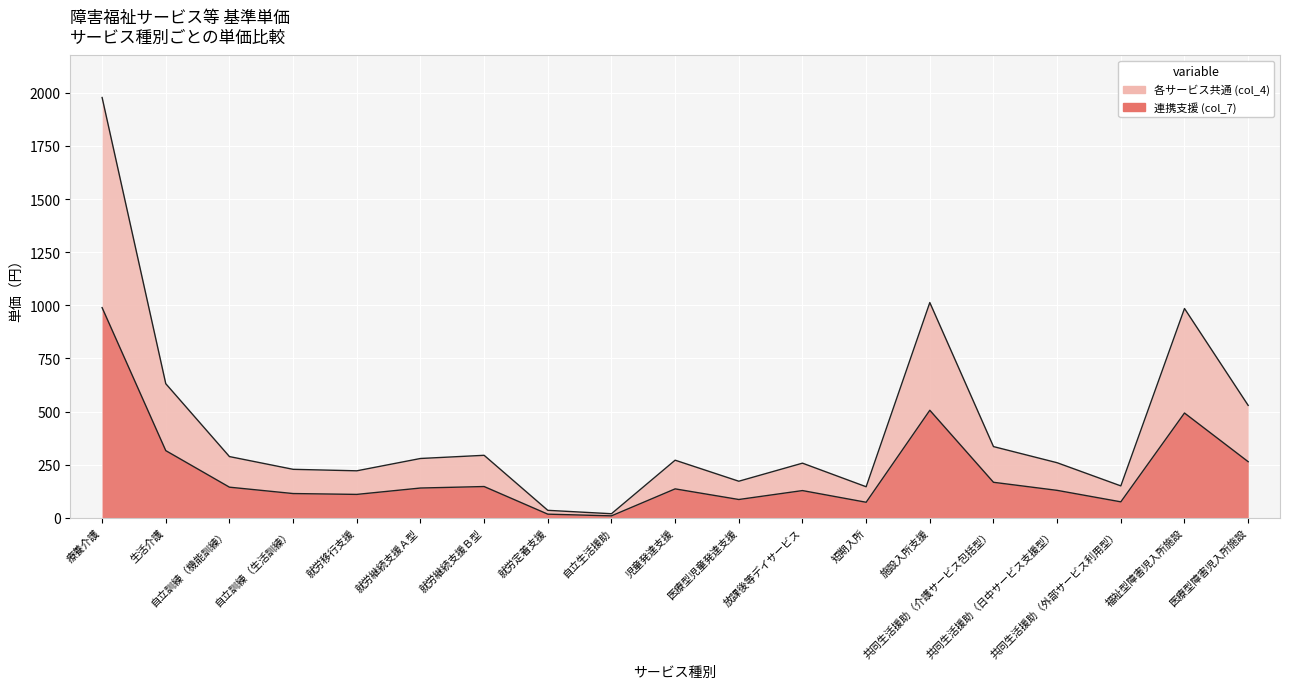

How many categories are shown in the chart?

19